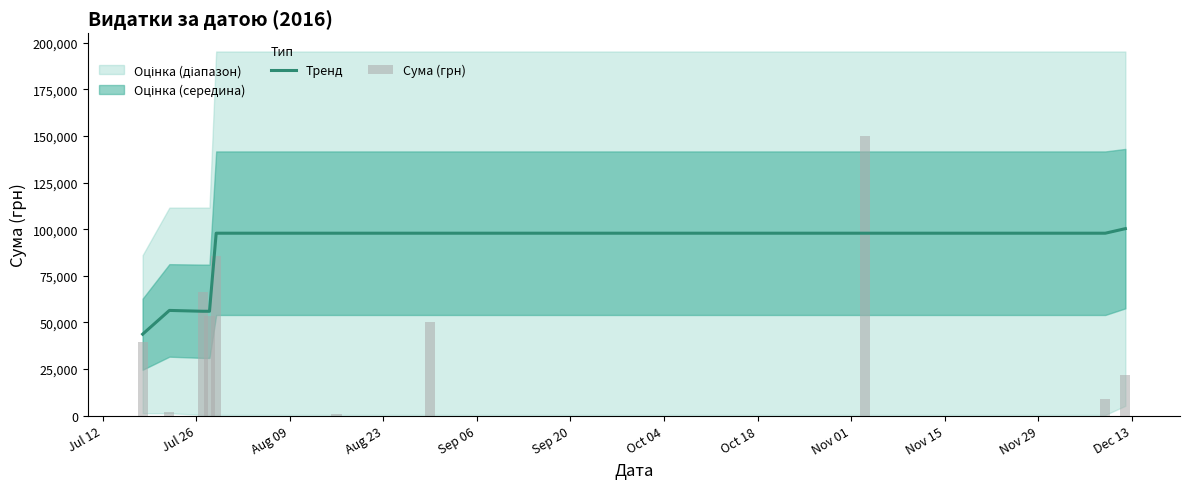

Is it true that Тренд equals 36102.1 at Jul 26?

False